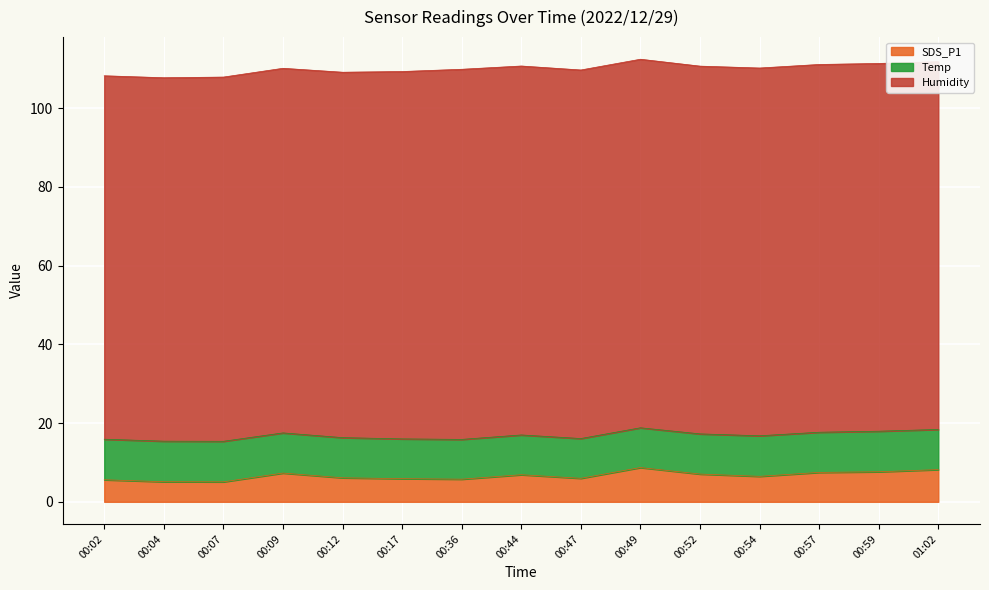

How many lines are shown in the chart?

3